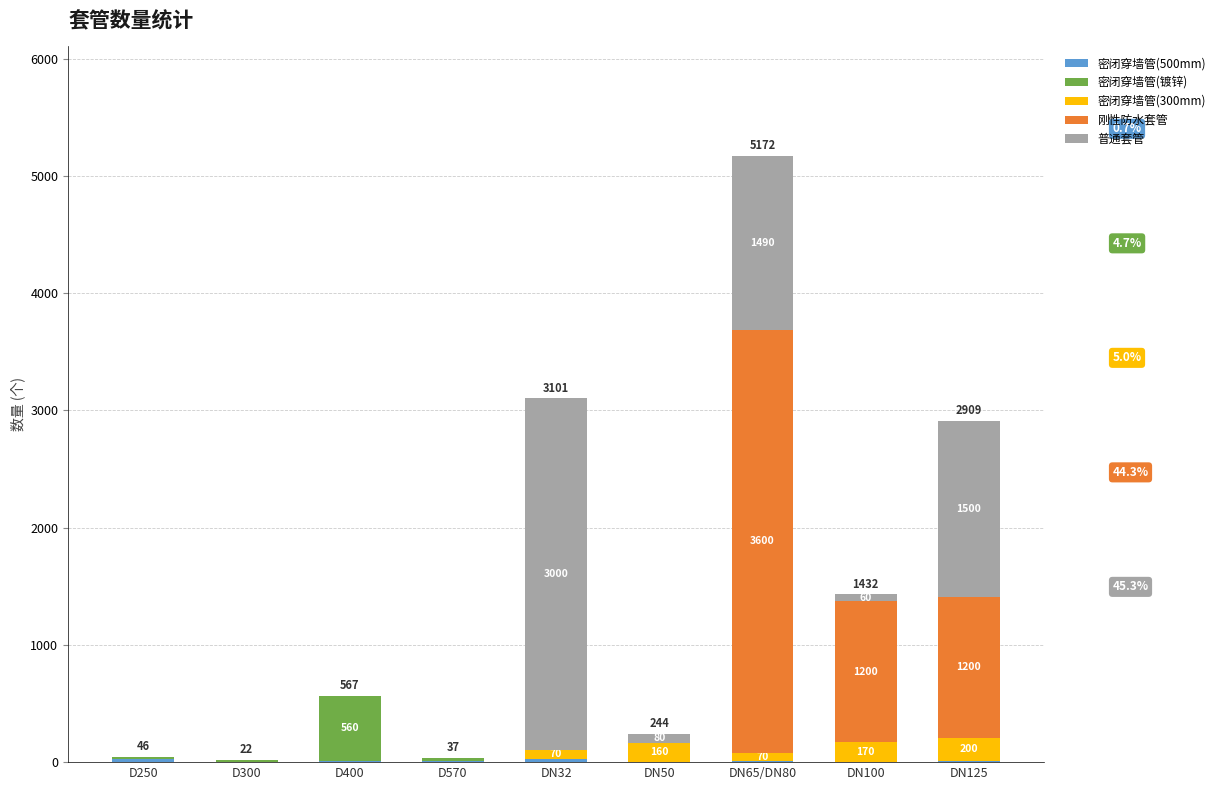

At which category is the sum across all series the highest?

DN65/DN80